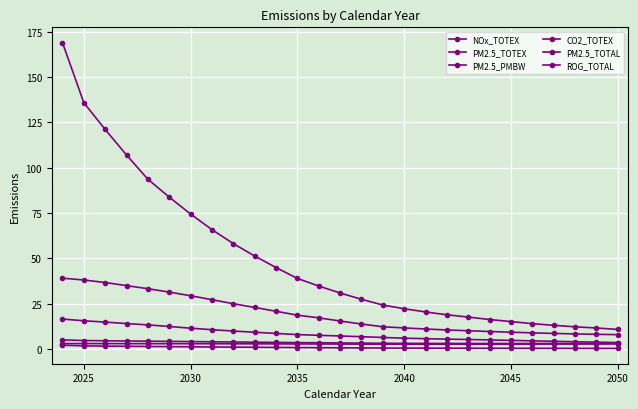

Is this an area chart (filled region under the line)?

No